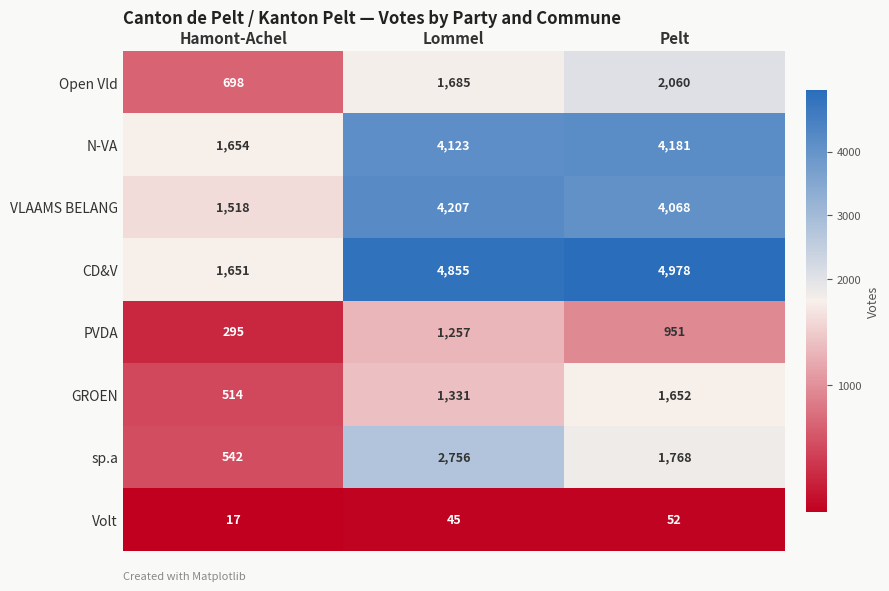

Between Hamont-Achel and Lommel, which series saw the biggest shift?

CD&V